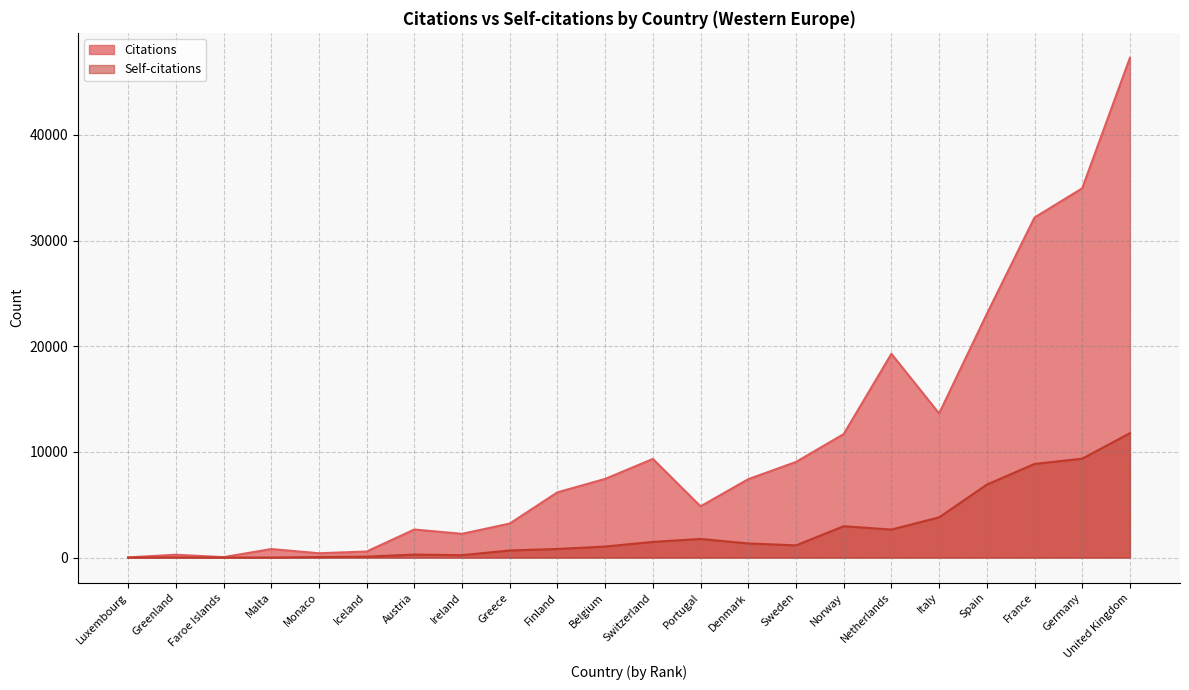

Rank the categories by Self-citations value from lowest to highest.

Faroe Islands, Malta, Luxembourg, Greenland, Monaco, Iceland, Ireland, Austria, Greece, Finland, Belgium, Sweden, Denmark, Switzerland, Portugal, Netherlands, Norway, Italy, Spain, France, Germany, United Kingdom